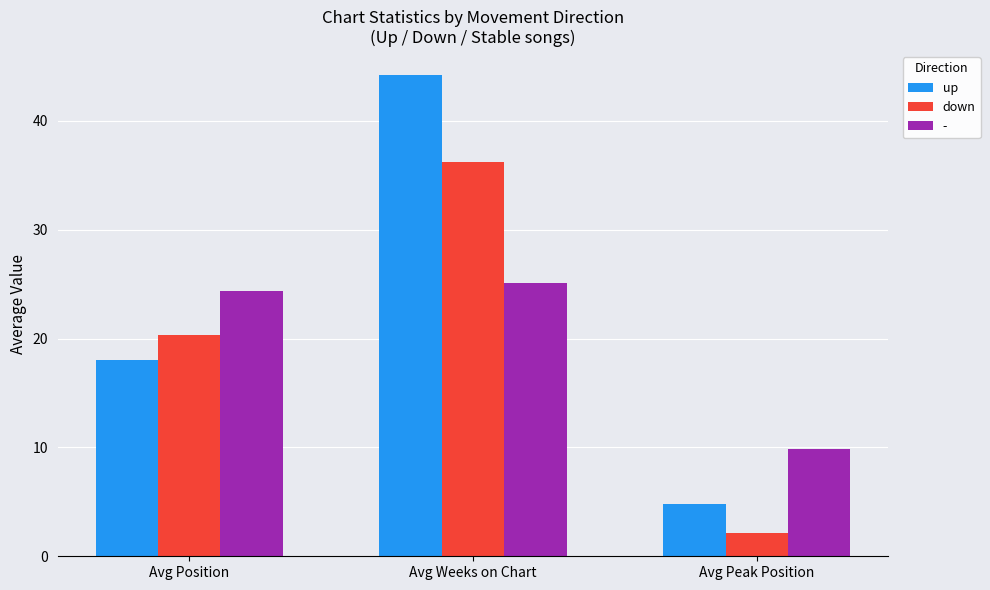

Rank the series at Avg Peak Position from lowest to highest value.

down, up, -